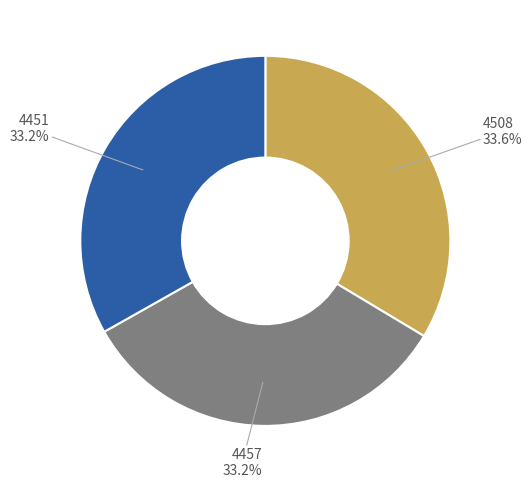

Count the number of slices in the pie.

3